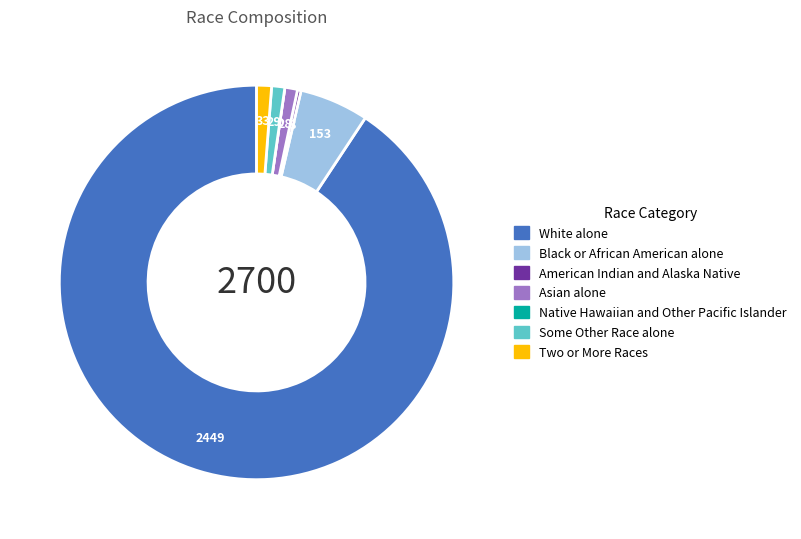

Which category has the biggest portion of the pie?

White alone